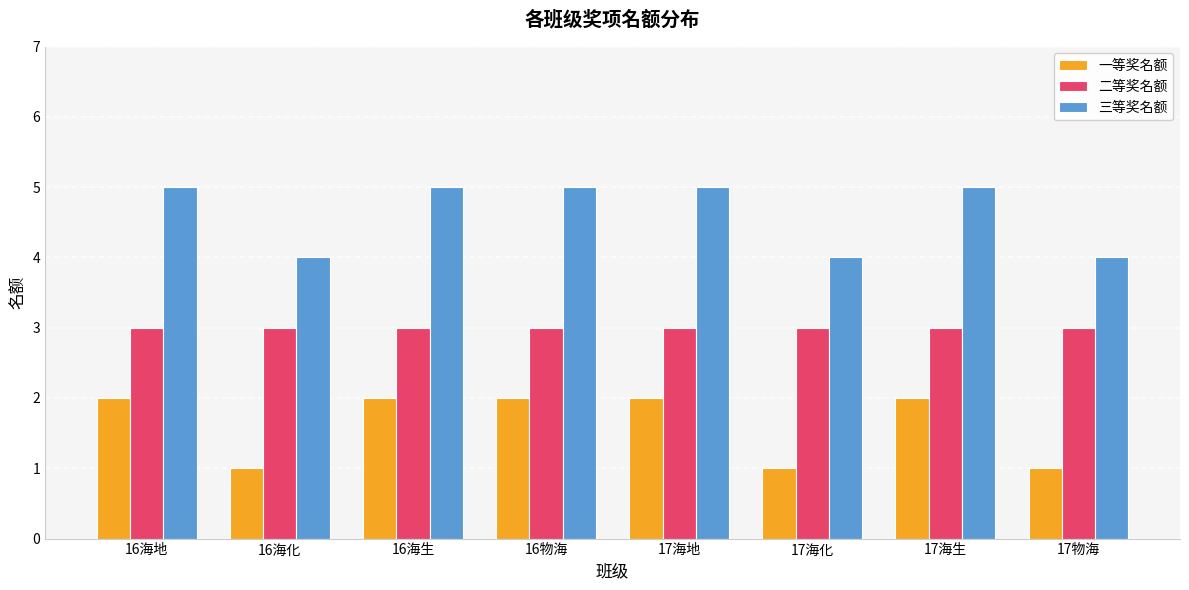

What position from the left is 17海地?

5